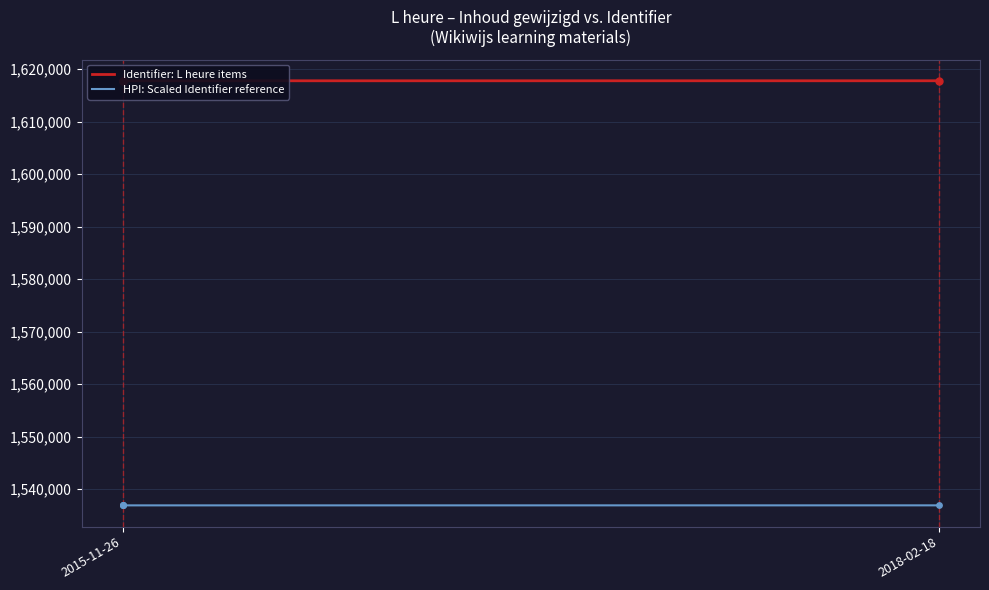

Which series contains the lowest Y value?

HPI: Scaled Identifier reference